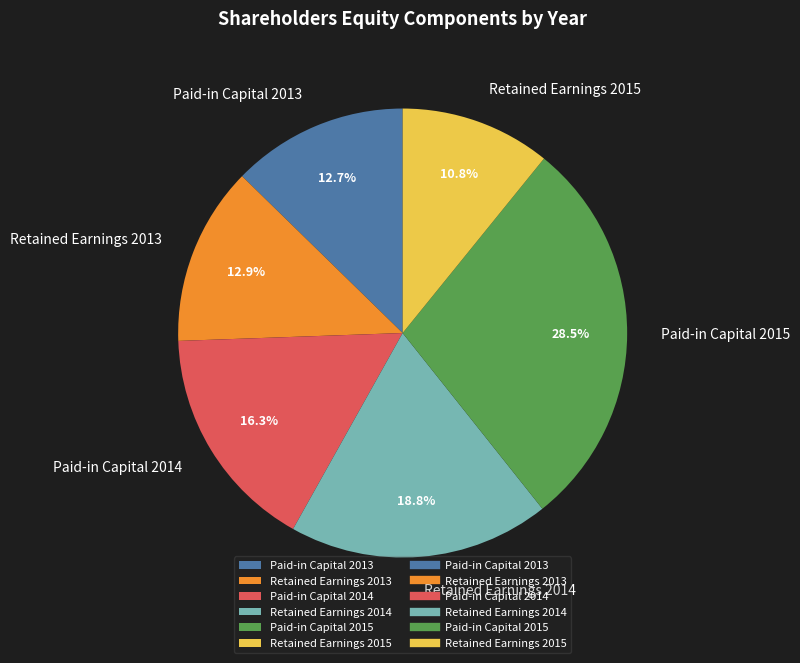

Does any single category account for the majority?

No